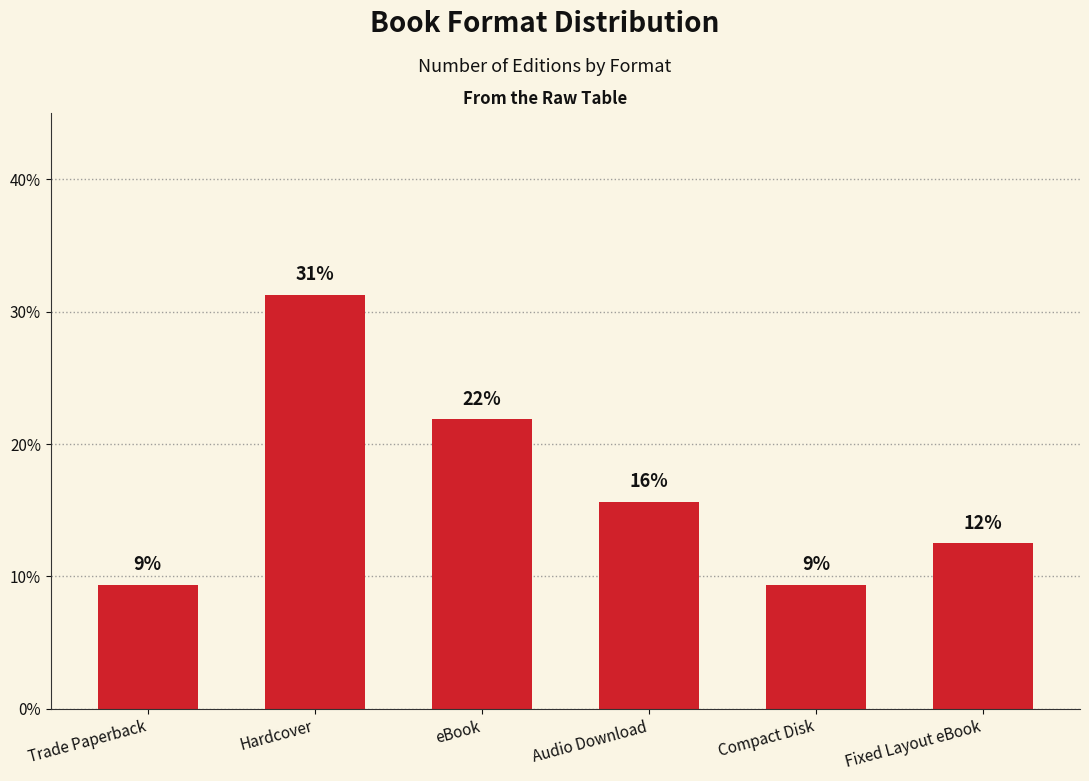

Are the bars grouped side by side (vs. stacked)?

No